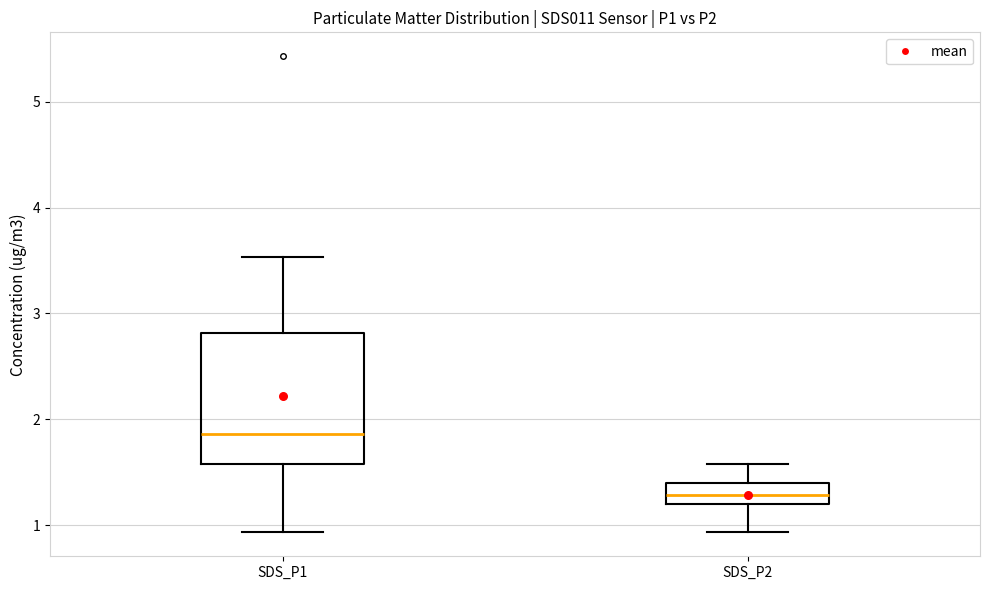

Where is the lower edge of the box for SDS_P2 on the y-axis? The values are not printed on the chart, so give them approximately, as read against the axis.

1.2